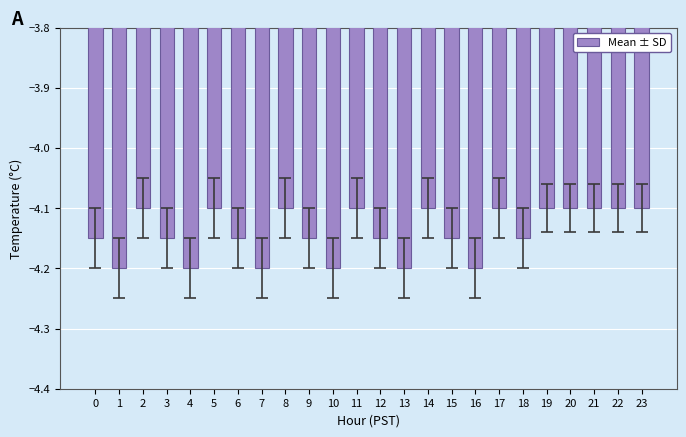

Between 11 and 15, which is larger?

11